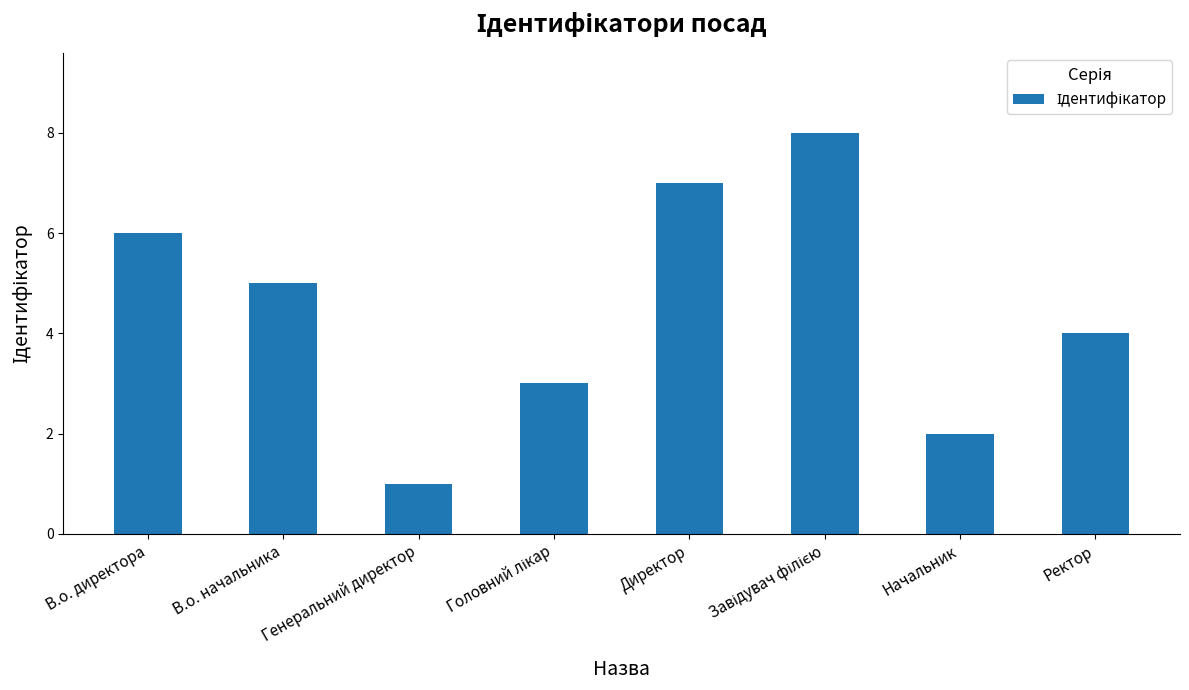

What is the label of the 2nd bar from the right?

Начальник